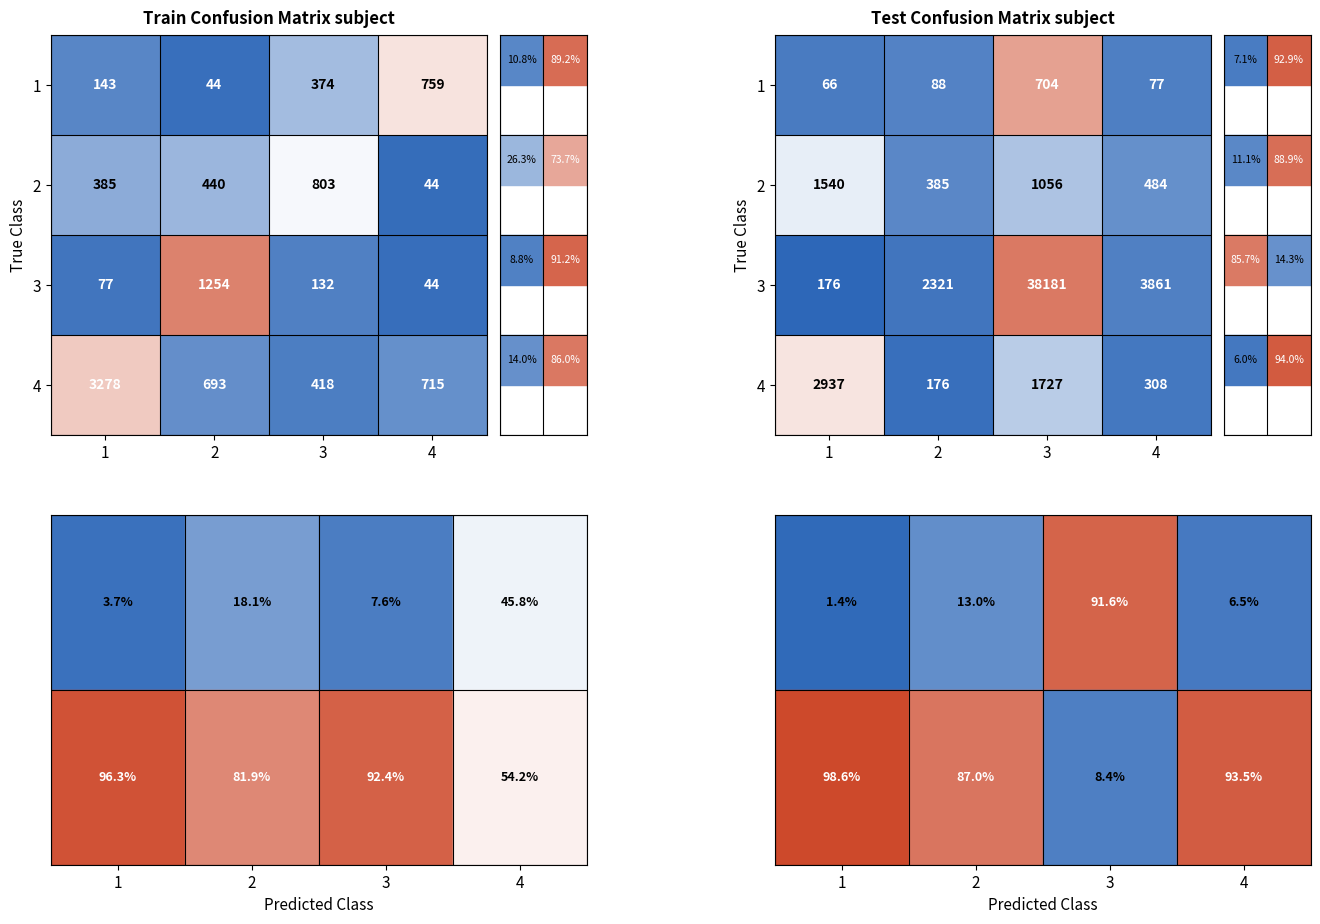

Is it true that 3 equals 0.0 at 4?

False